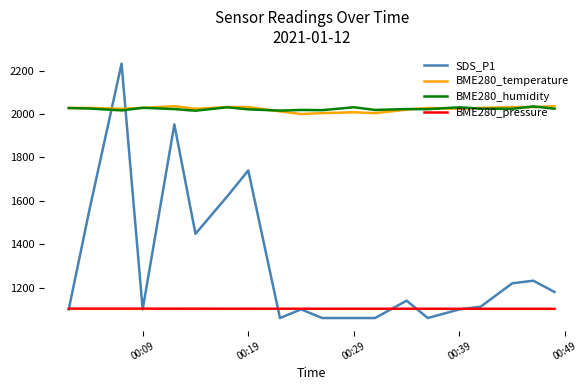

Which series has the widest spread of values?

SDS_P1